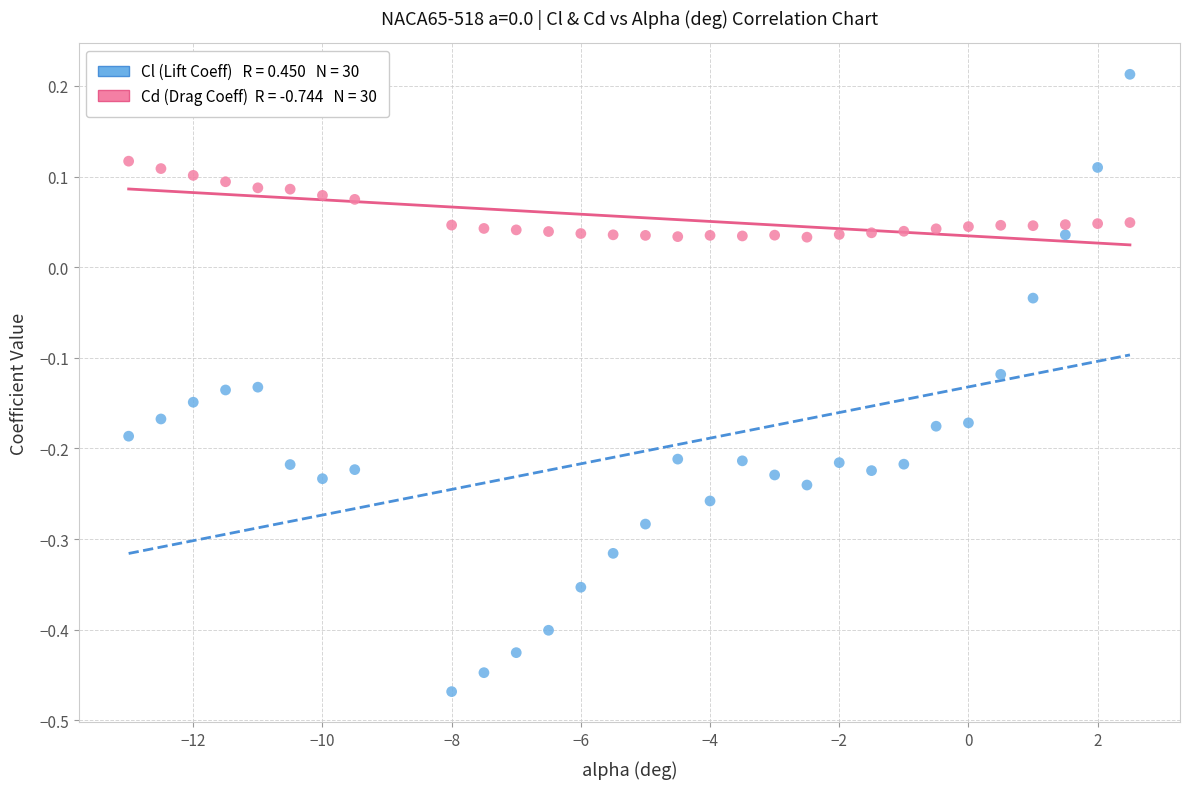

Across all data points, what is the range of Y values (max minus min)?

0.7